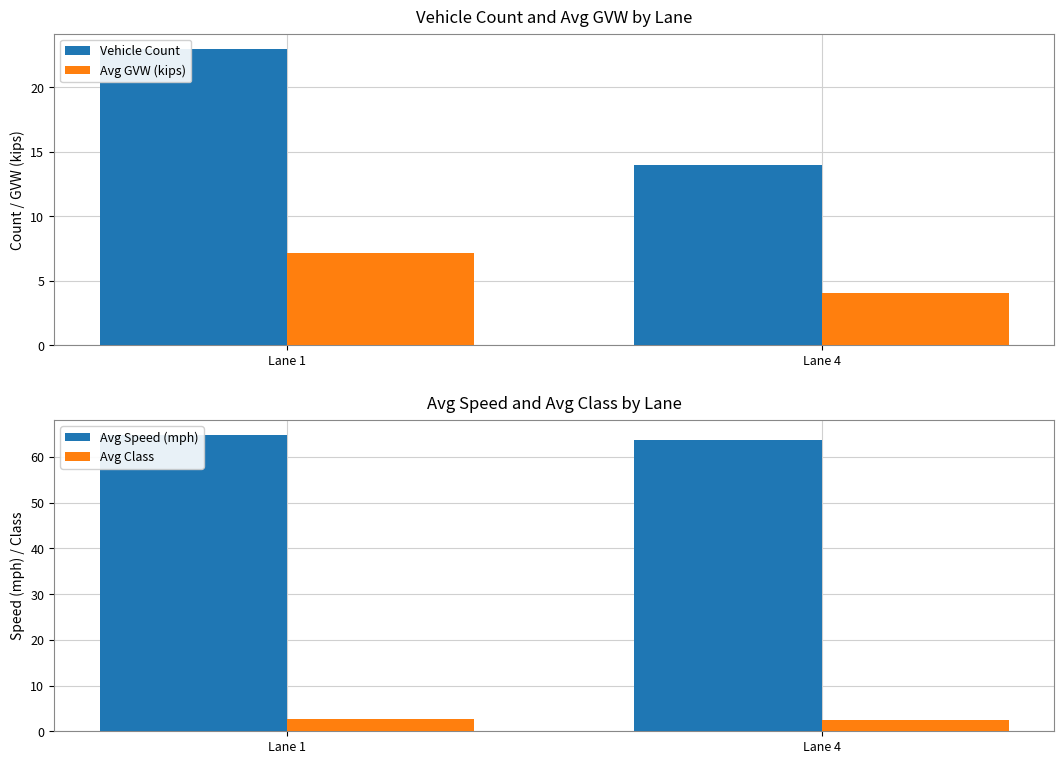

List the series in order of their peak value, highest first.

Avg Speed (mph), Vehicle Count, Avg GVW (kips), Avg Class